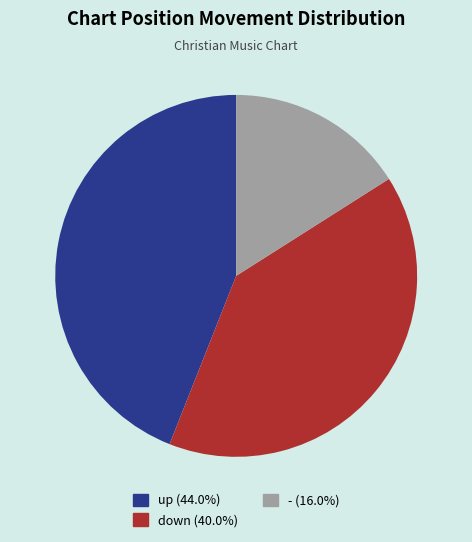

Count the number of slices in the pie.

3